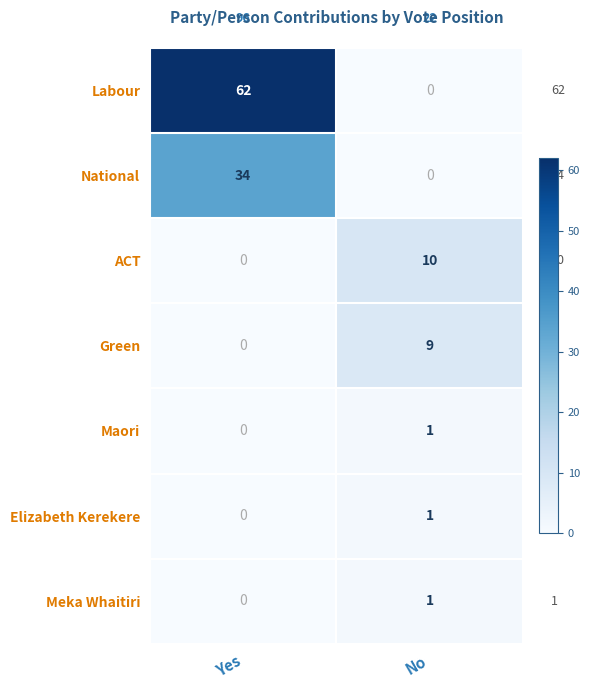

Count the number of data series in this chart.

7